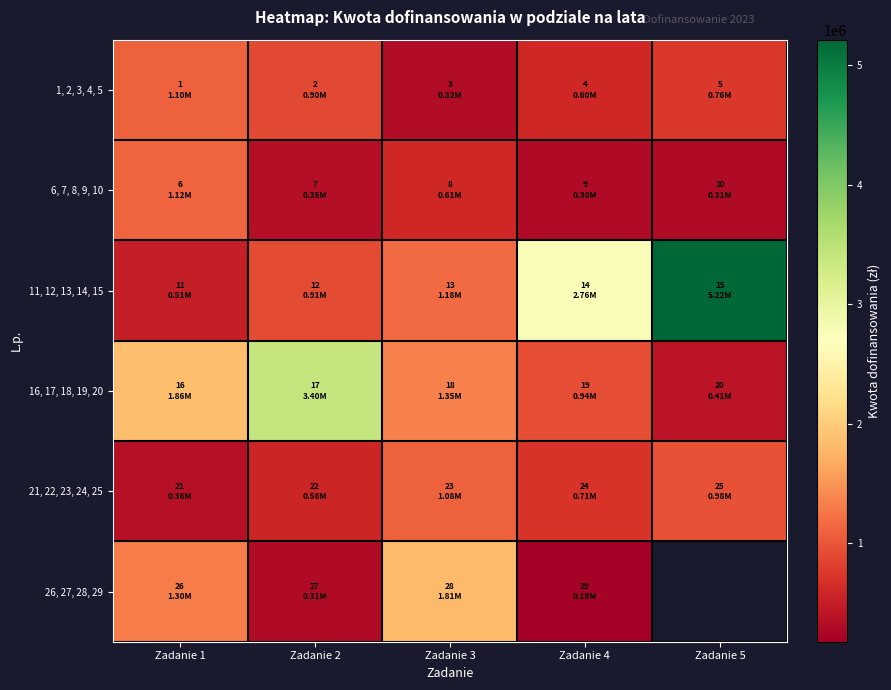

The 1, 2, 3, 4, 5 series shows 1097335.0 at Zadanie 1. True or false?

True